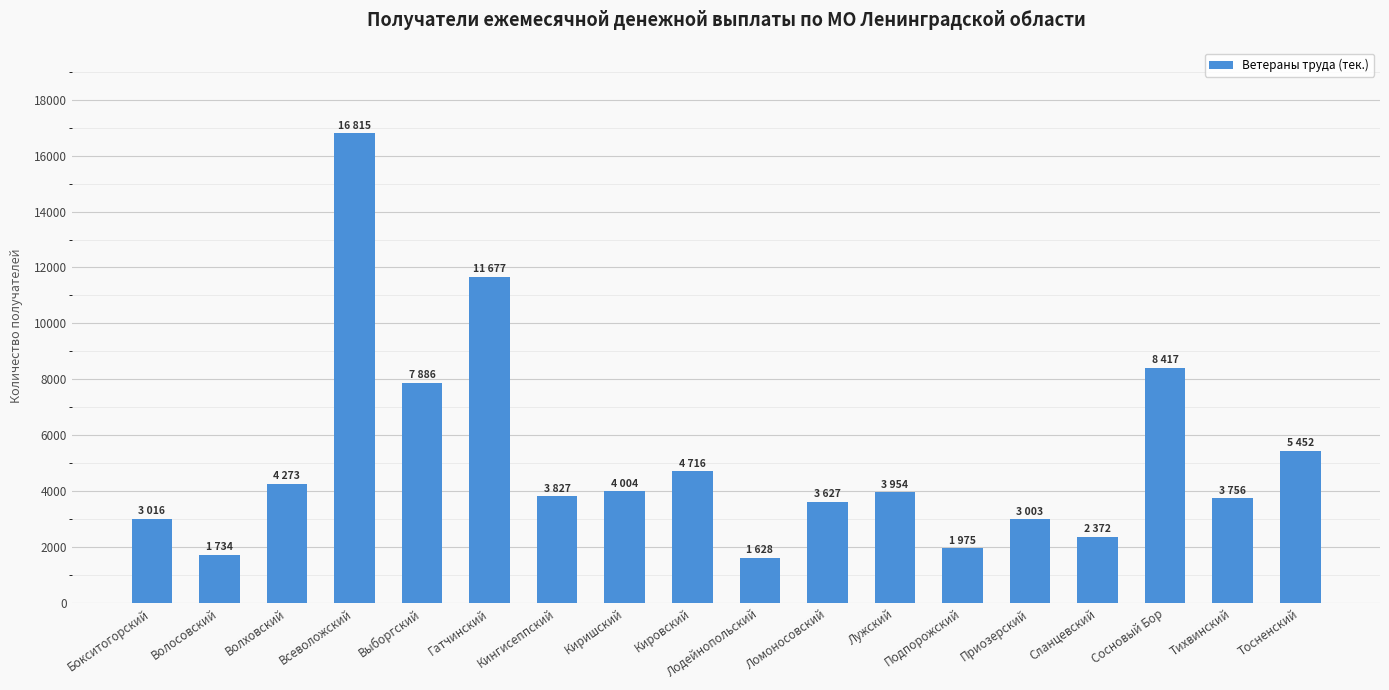

The chart shows a value of 803 at Ломоносовский. True or false?

False